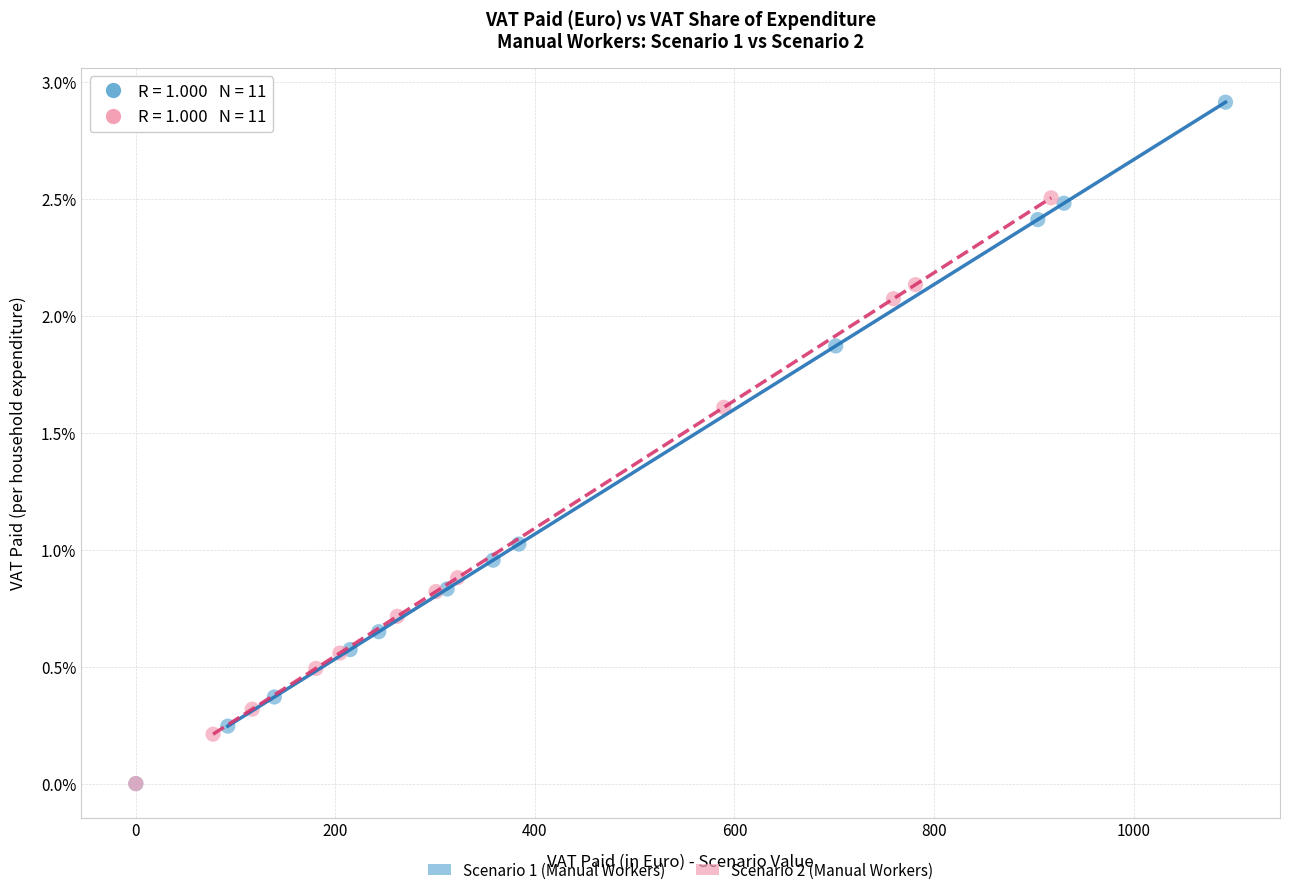

What are all the series names shown in the legend?

Scenario 1 (Manual Workers), Scenario 2 (Manual Workers)